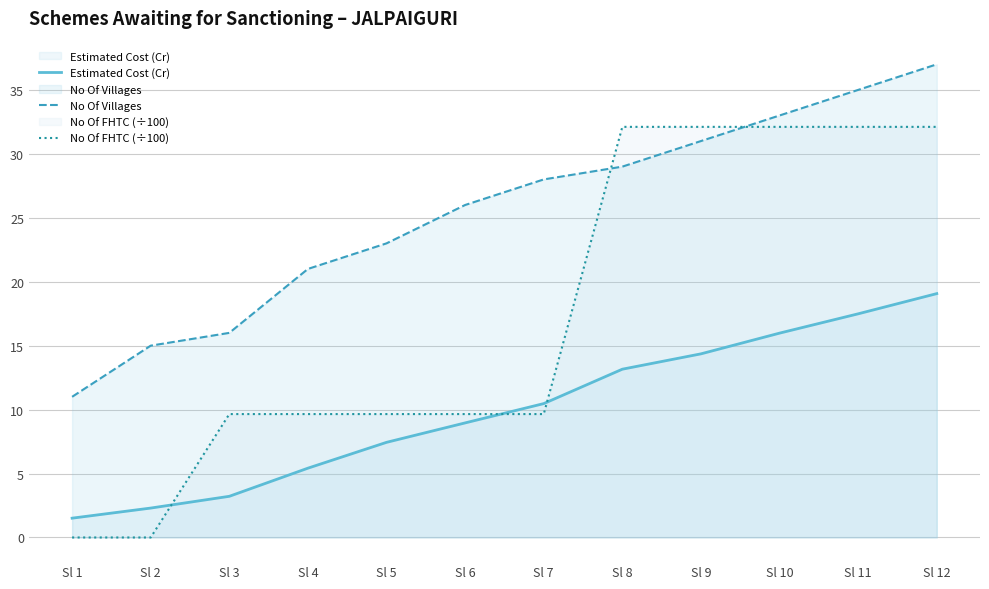

The No Of Villages series shows 35.0 at Sl 11. True or false?

True